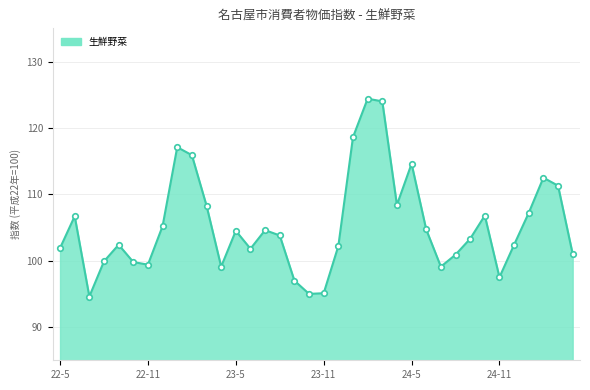

What is the maximum value shown in the chart?

124.4